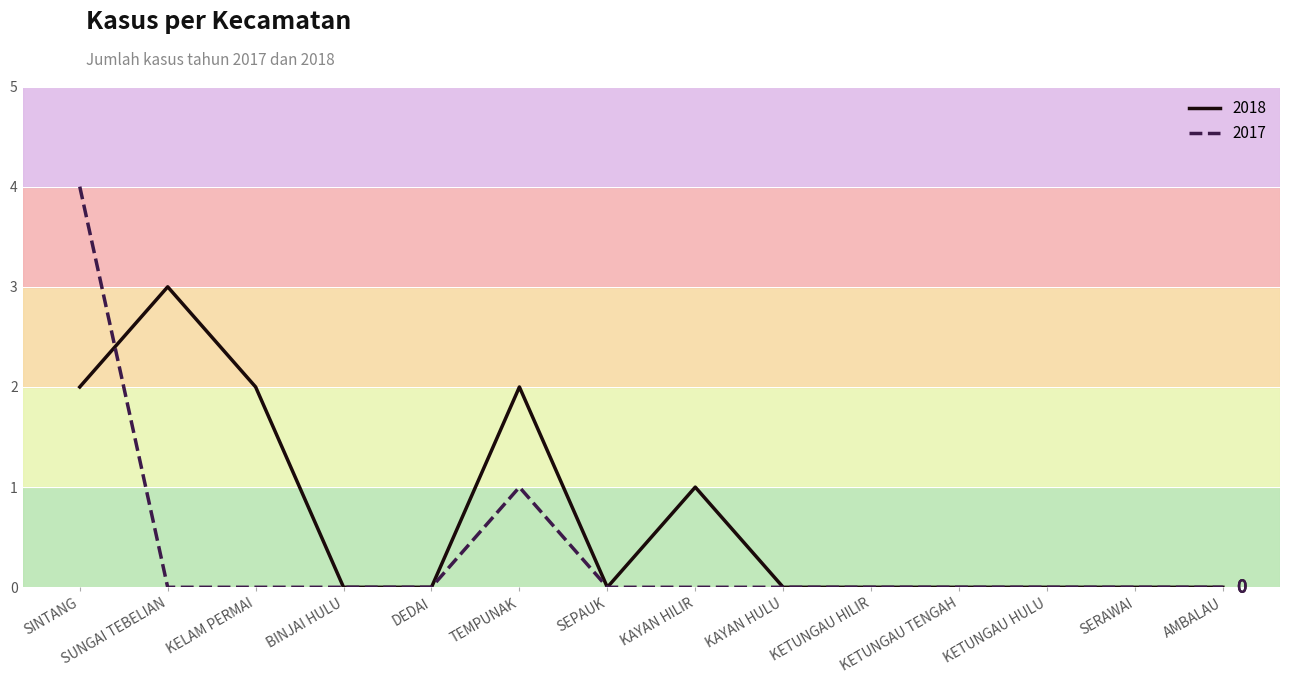

Does the chart display data point markers on the line(s)?

No